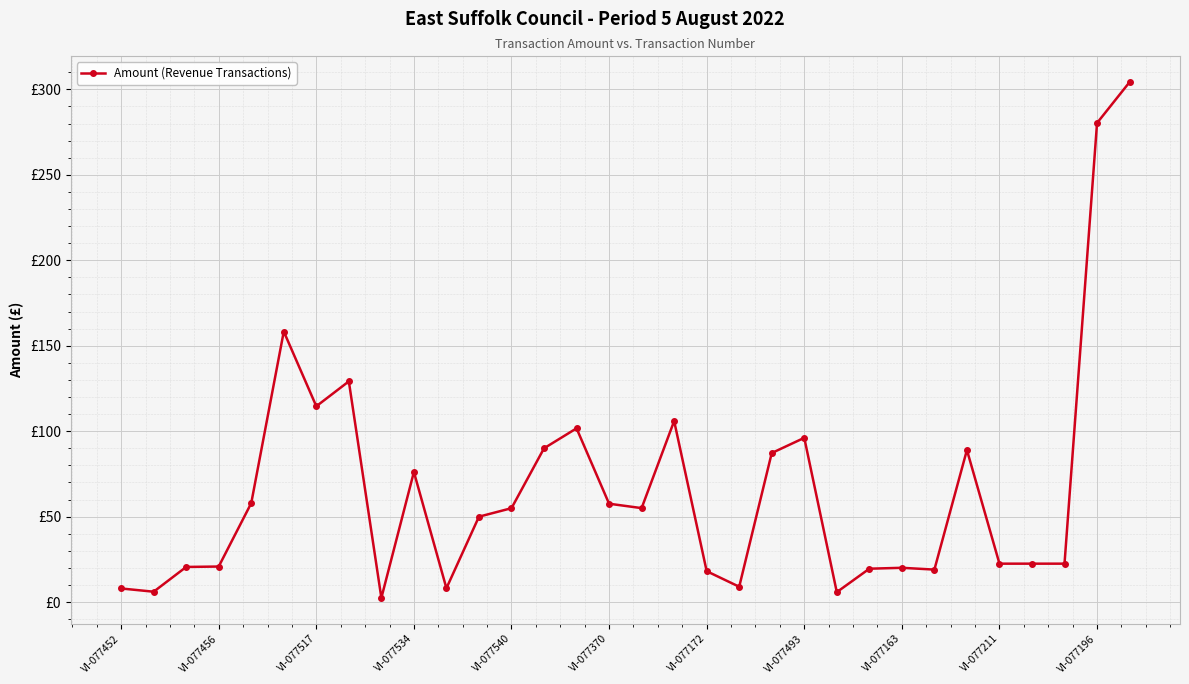

How many points are higher than both their immediate neighbors (excluding endpoints)?

8